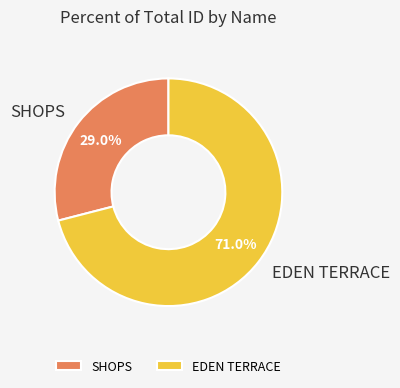

How many slices are in this pie chart?

2